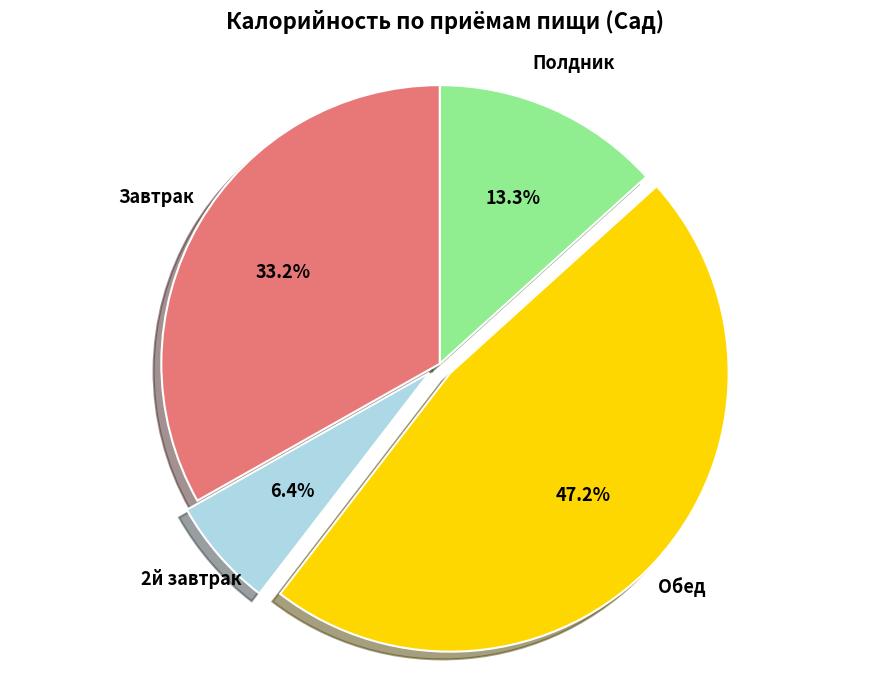

Rank the categories by value from highest to lowest.

Обед, Завтрак, Полдник, 2й завтрак